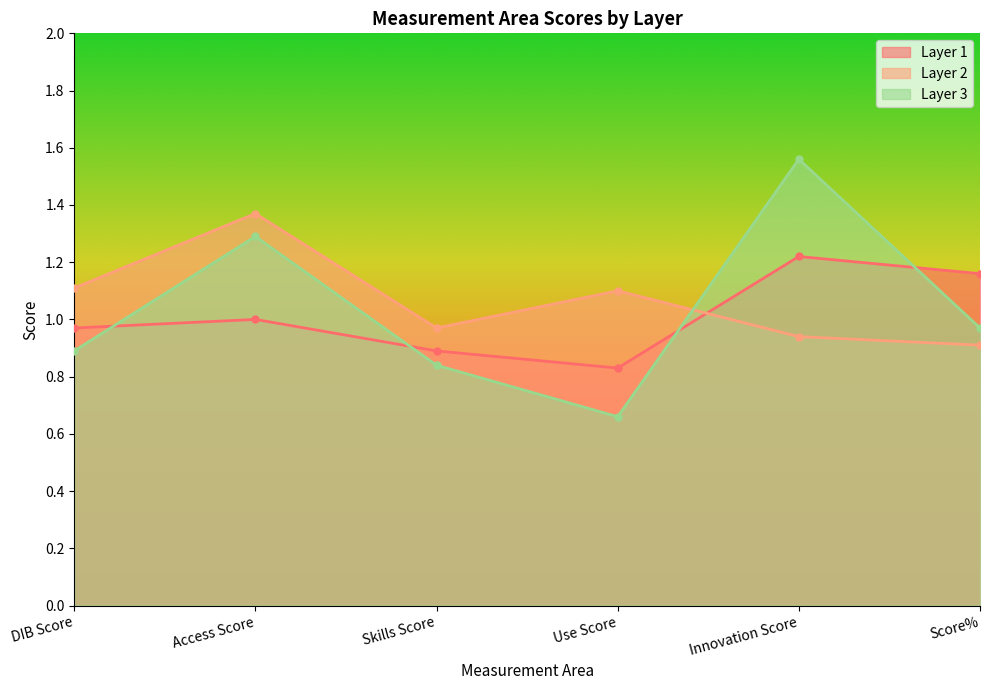

How many lines are shown in the chart?

3